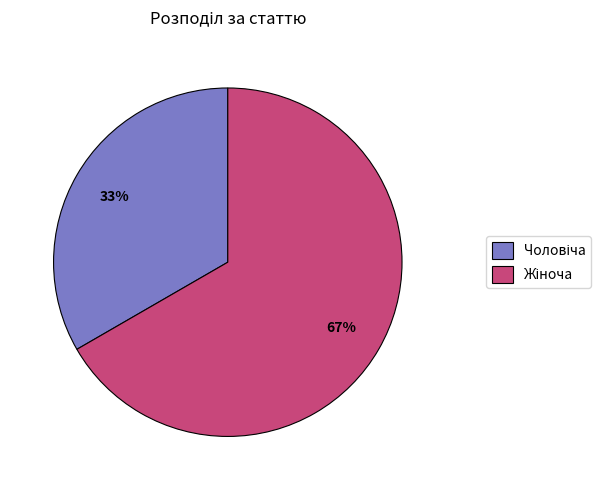

To the nearest percent, what is the average slice percentage?

50%